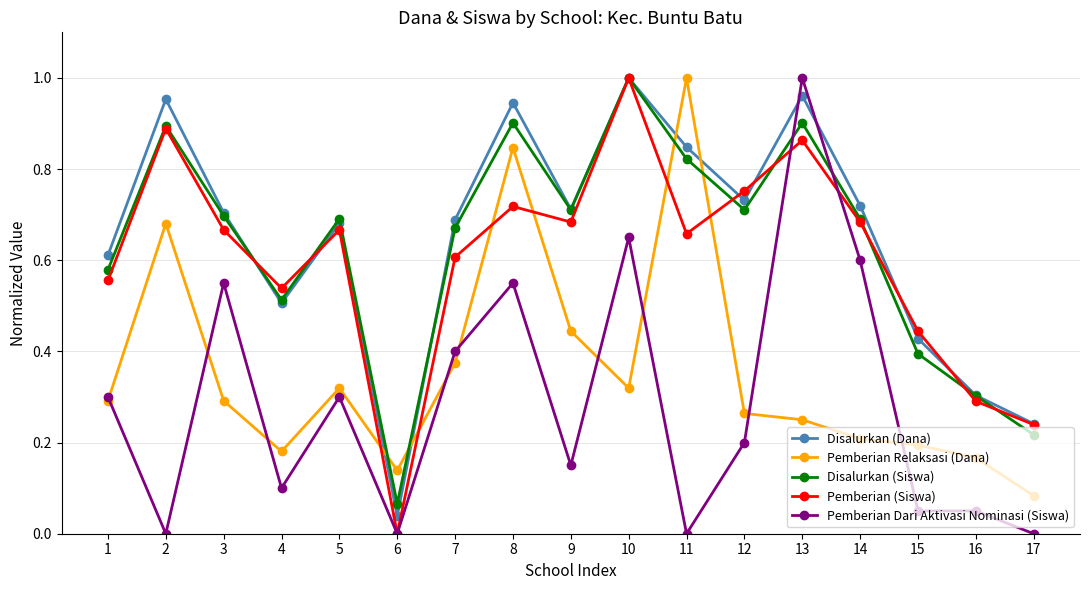

At which label is Disalurkan (Siswa) closest to 0?

6